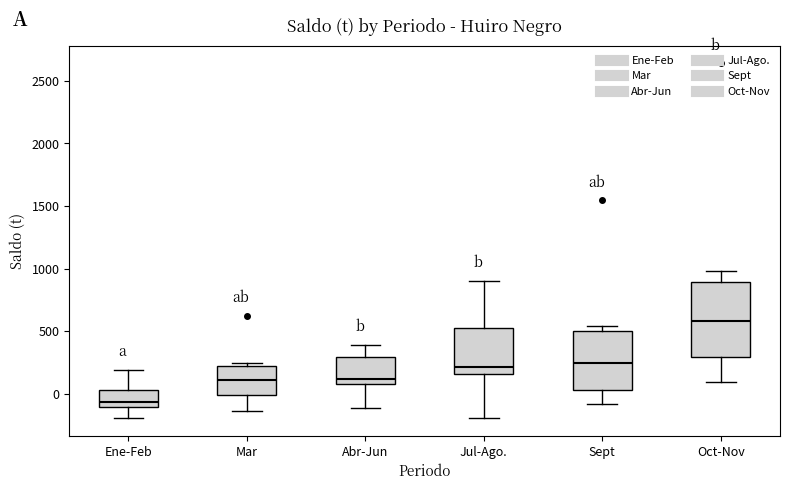

Which box has the lowest median line?

Ene-Feb